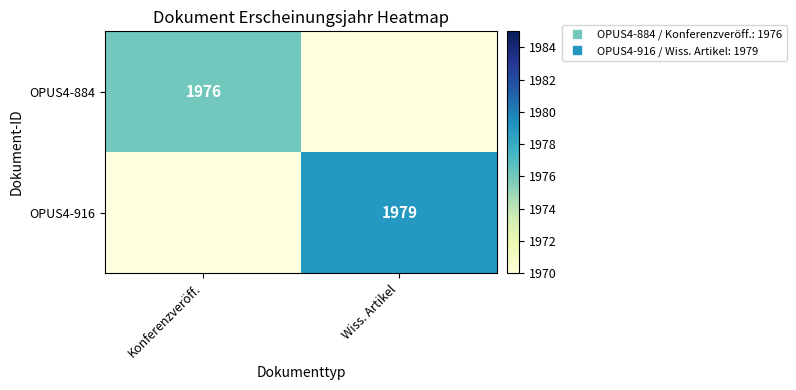

Which series has the largest range (max minus min)?

OPUS4-884